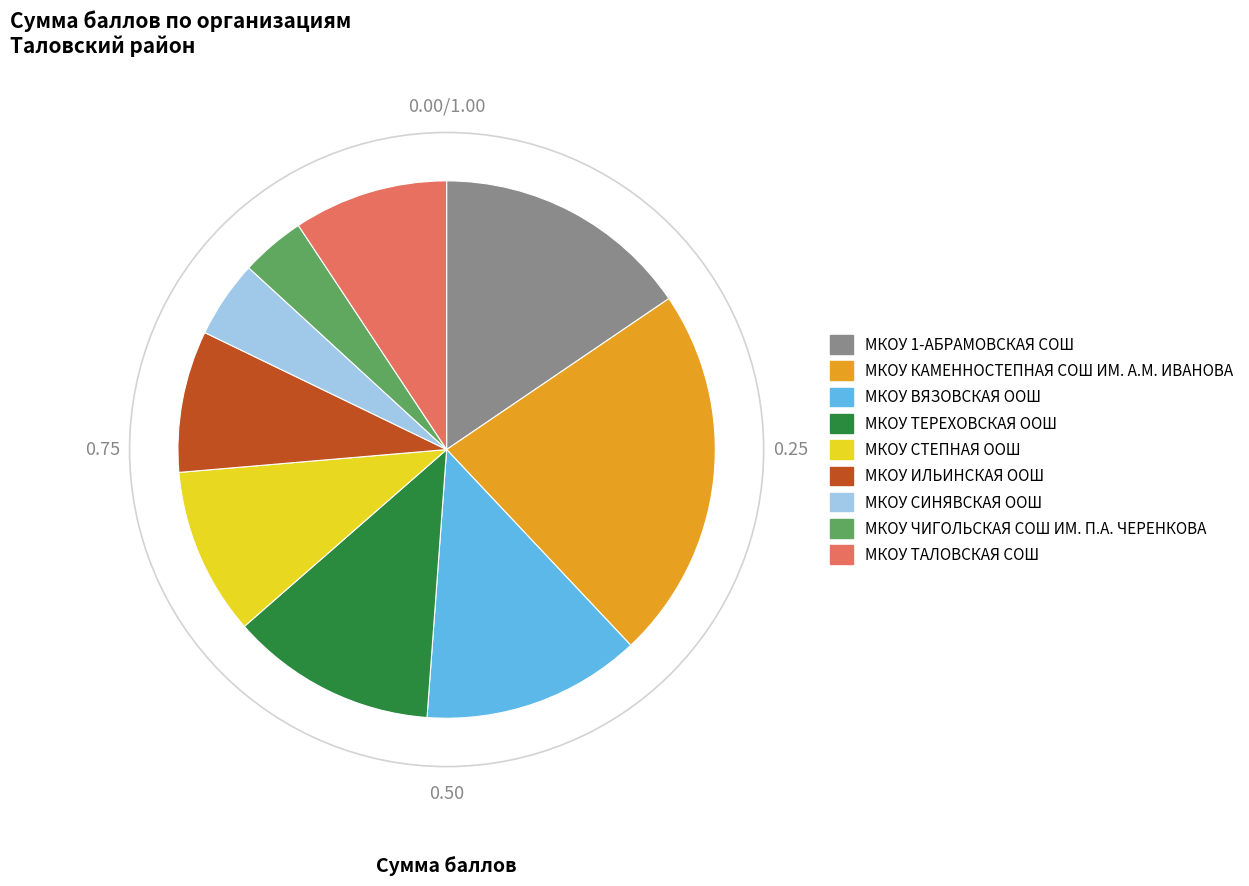

Is it true that МКОУ СТЕПНАЯ ООШ is 10% of the pie?

True